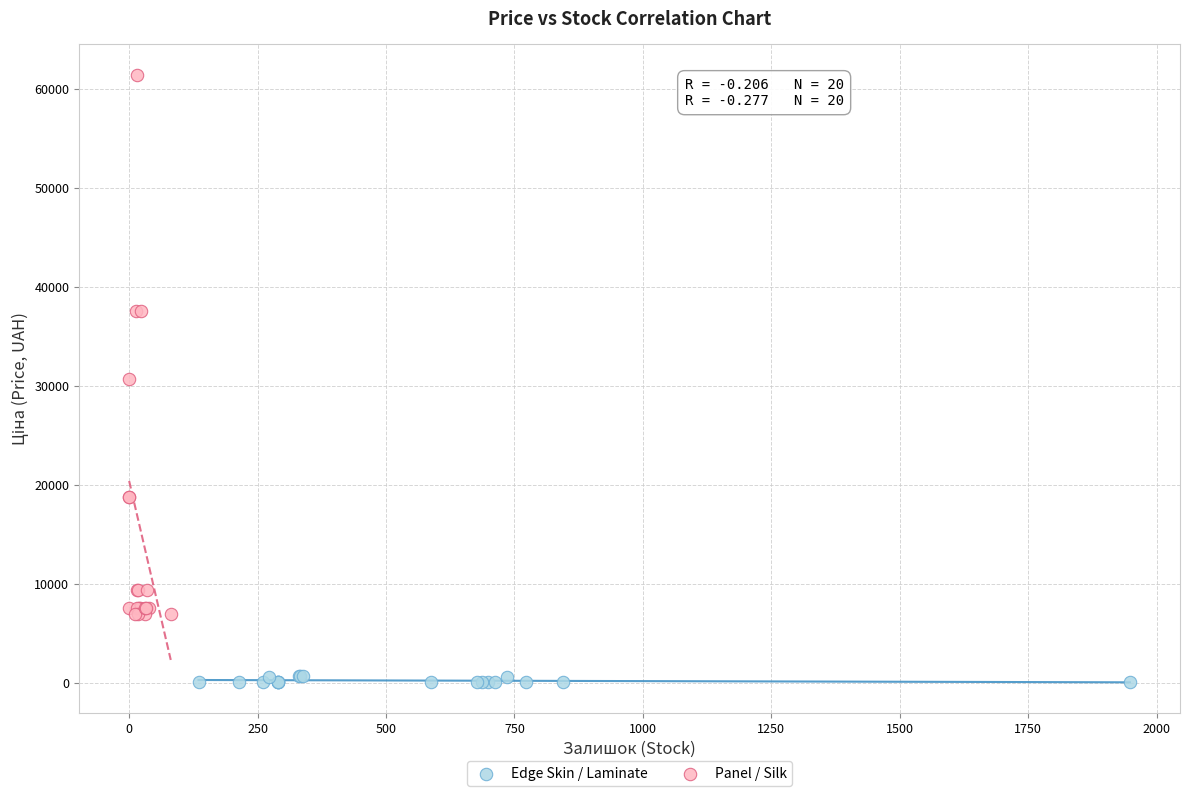

Which series contains the lowest Y value?

Edge Skin / Laminate